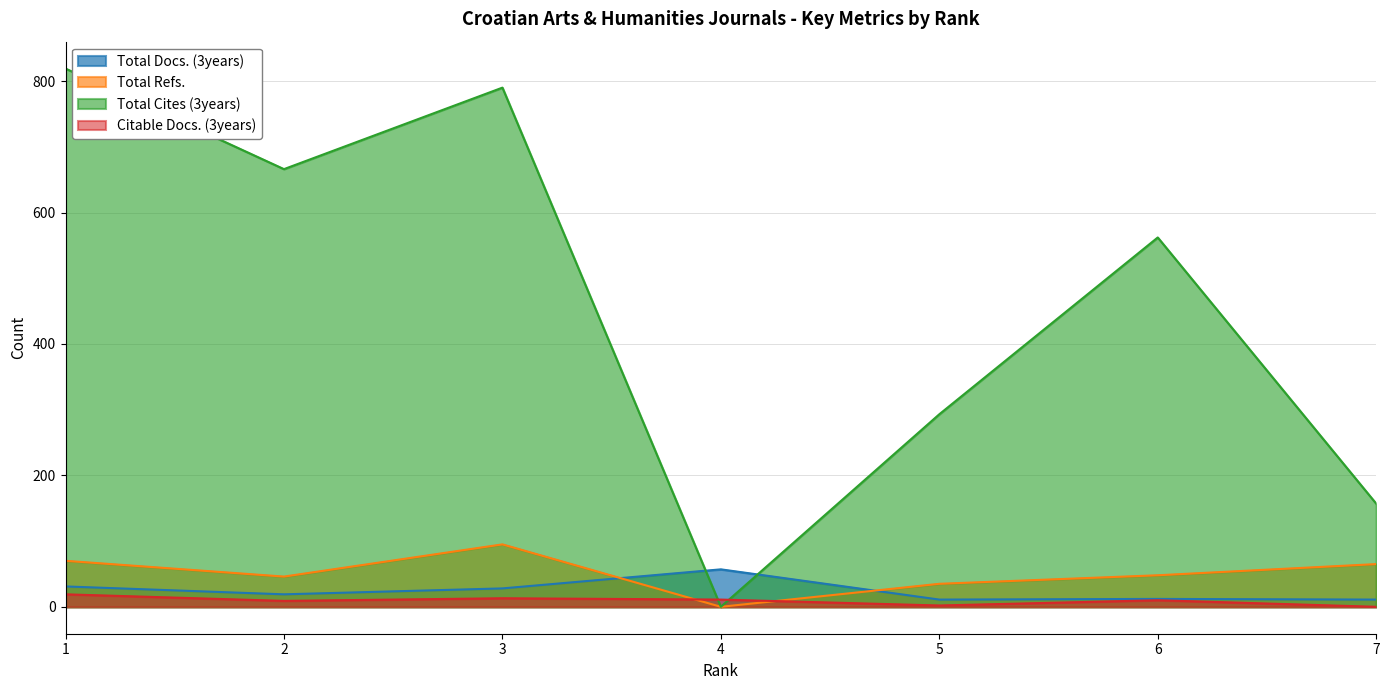

What are all the series names shown in the legend?

Total Docs. (3years), Total Refs., Total Cites (3years), Citable Docs. (3years)